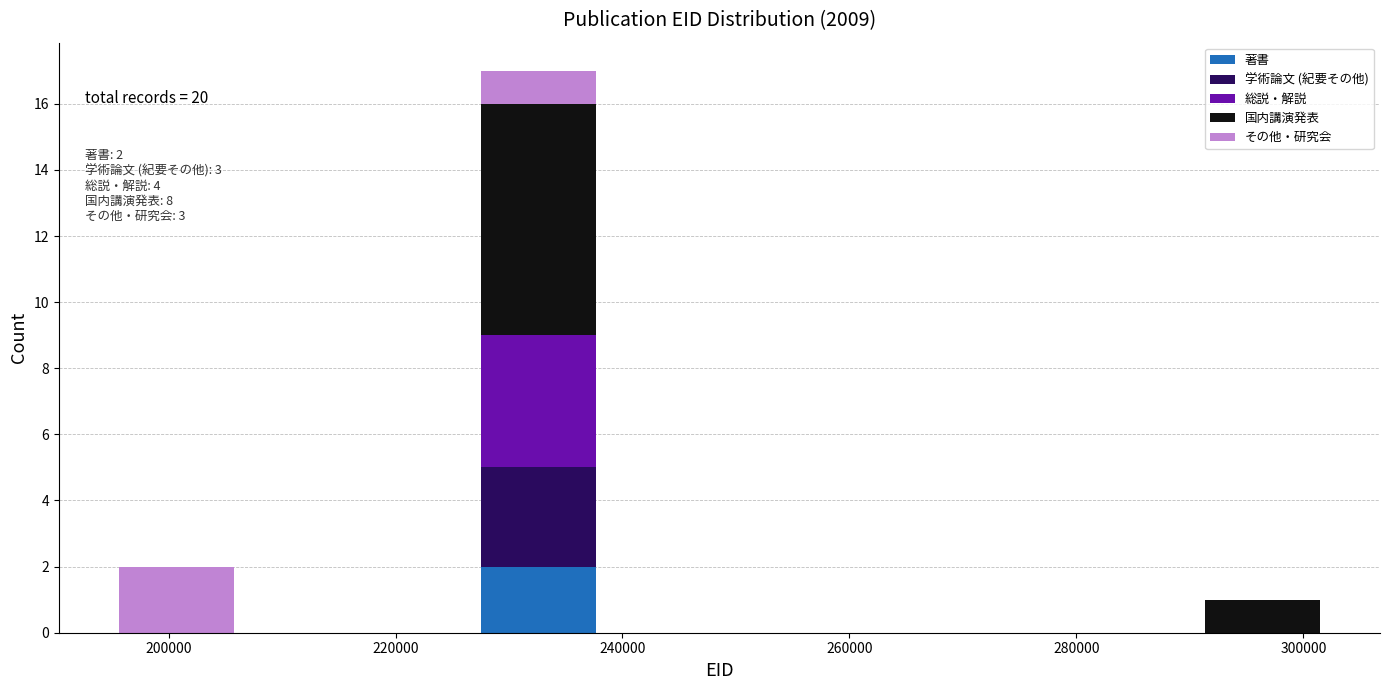

Which range on the x-axis has the tallest stacked bar (by total height)?

228000 to 238000